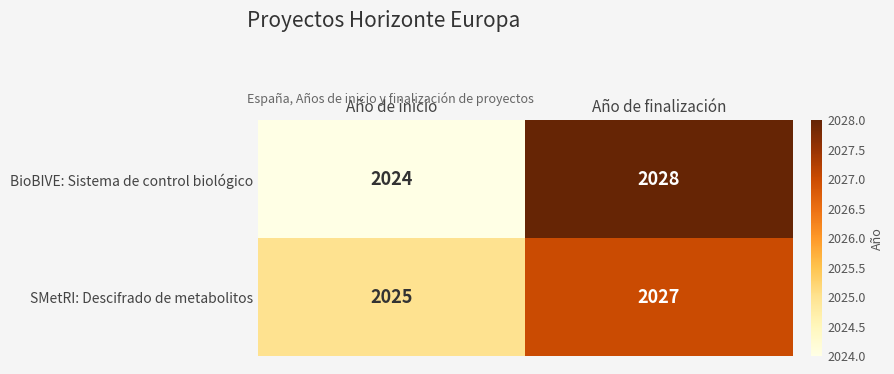

The value of BioBIVE: Sistema de control biológico at Año de inicio is 2632. True or false?

False